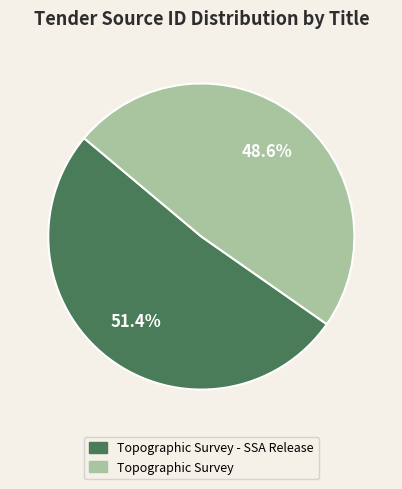

Is there a majority slice in this chart?

Yes